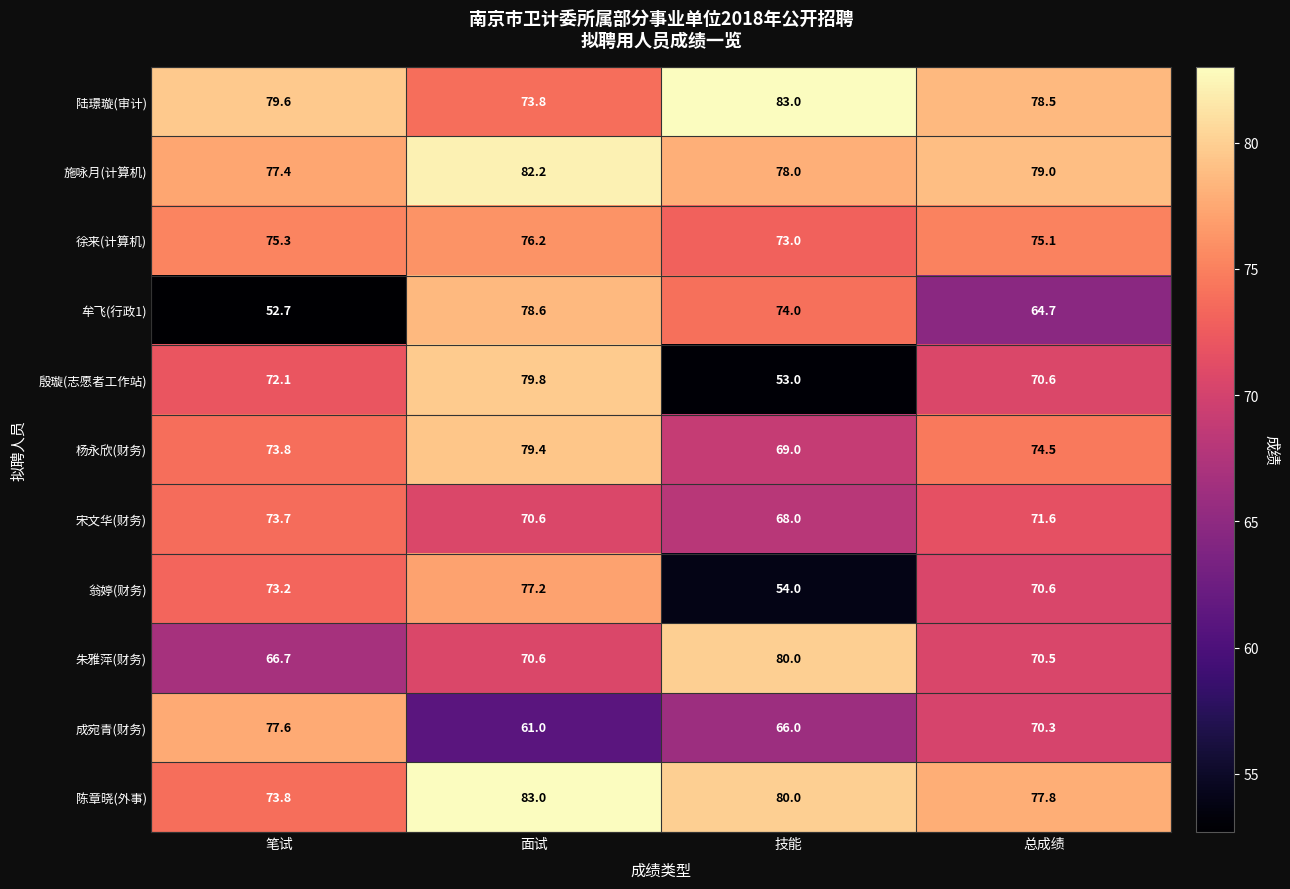

What is the approximate value of 成宛青(财务) at 总成绩?

70.3